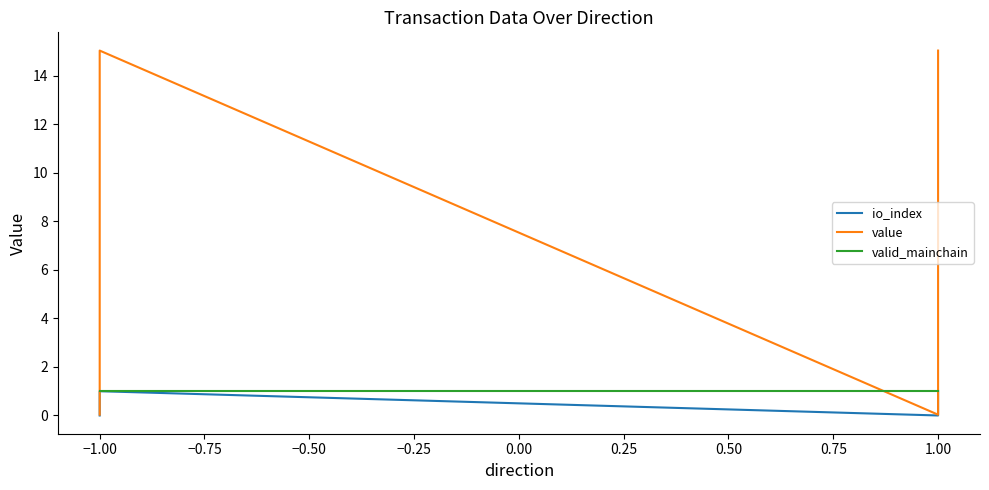

What is the difference between the second highest and minimum values in the io_index series?

1.0